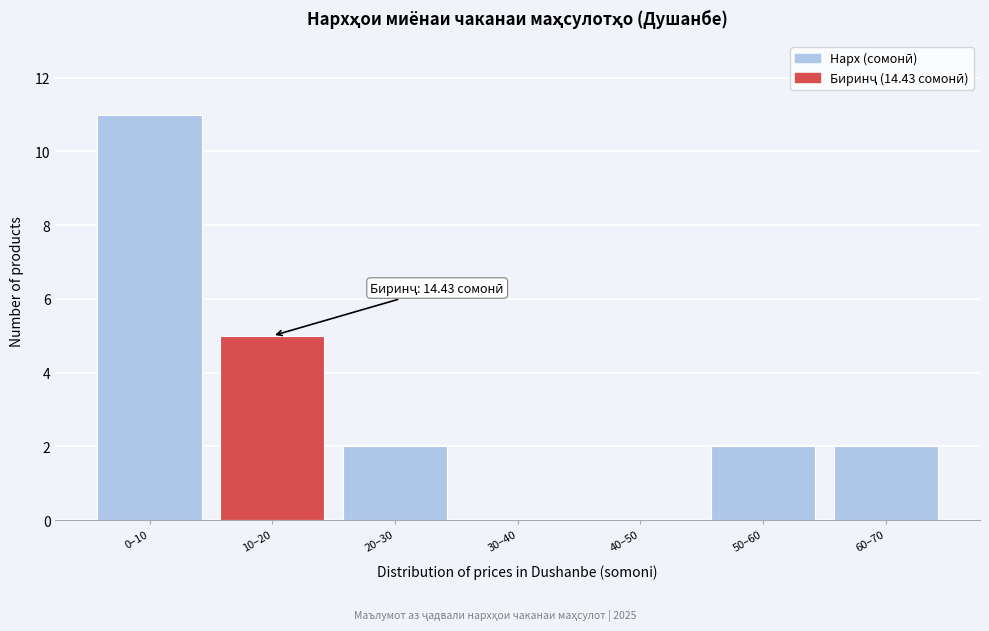

Reading left to right, extract all data points from this chart.

0–10=11	10–20=5	20–30=2	30–40=0	40–50=0	50–60=2	60–70=2